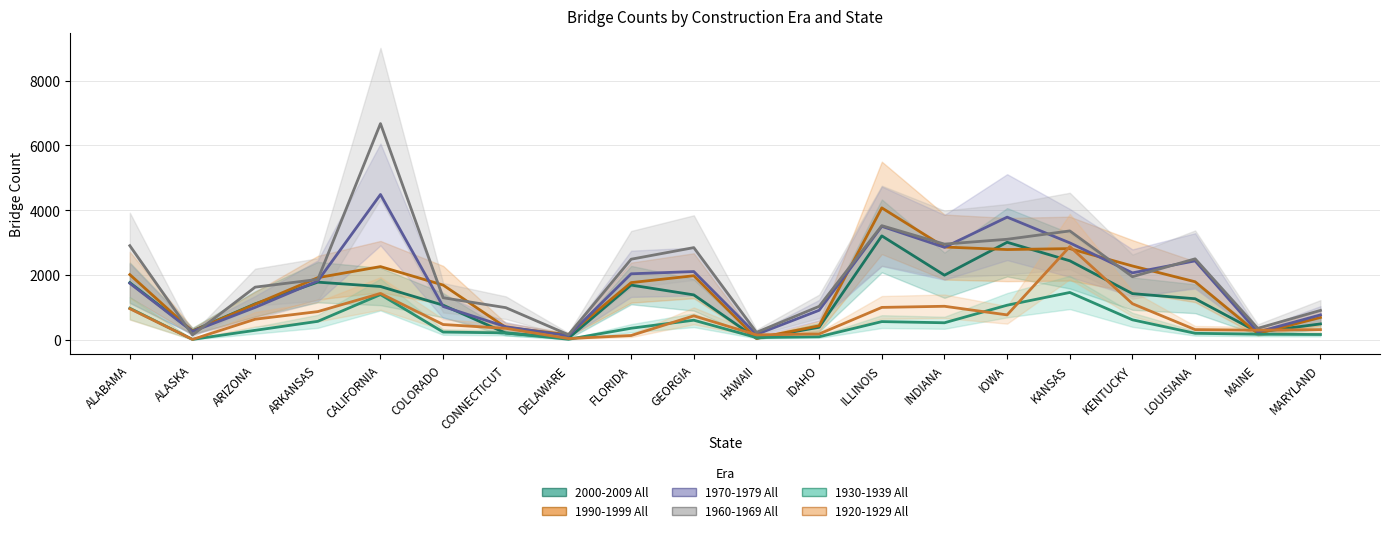

True or false: 1990-1999 All and 1920-1929 All cross at least once.

True